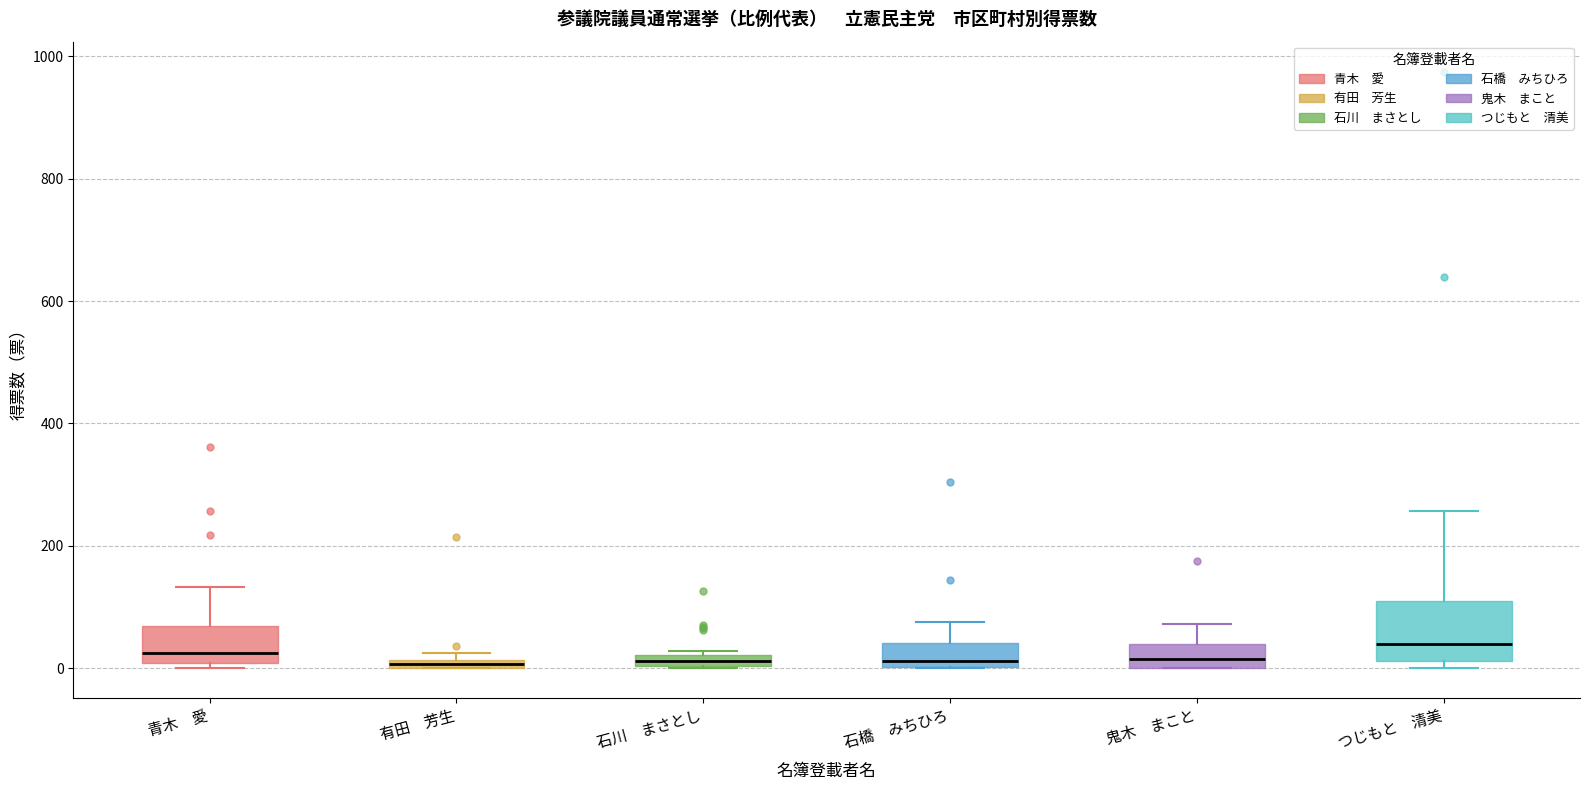

Where is the lower edge of the box for 鬼木 まこと on the y-axis? The values are not printed on the chart, so give them approximately, as read against the axis.

0